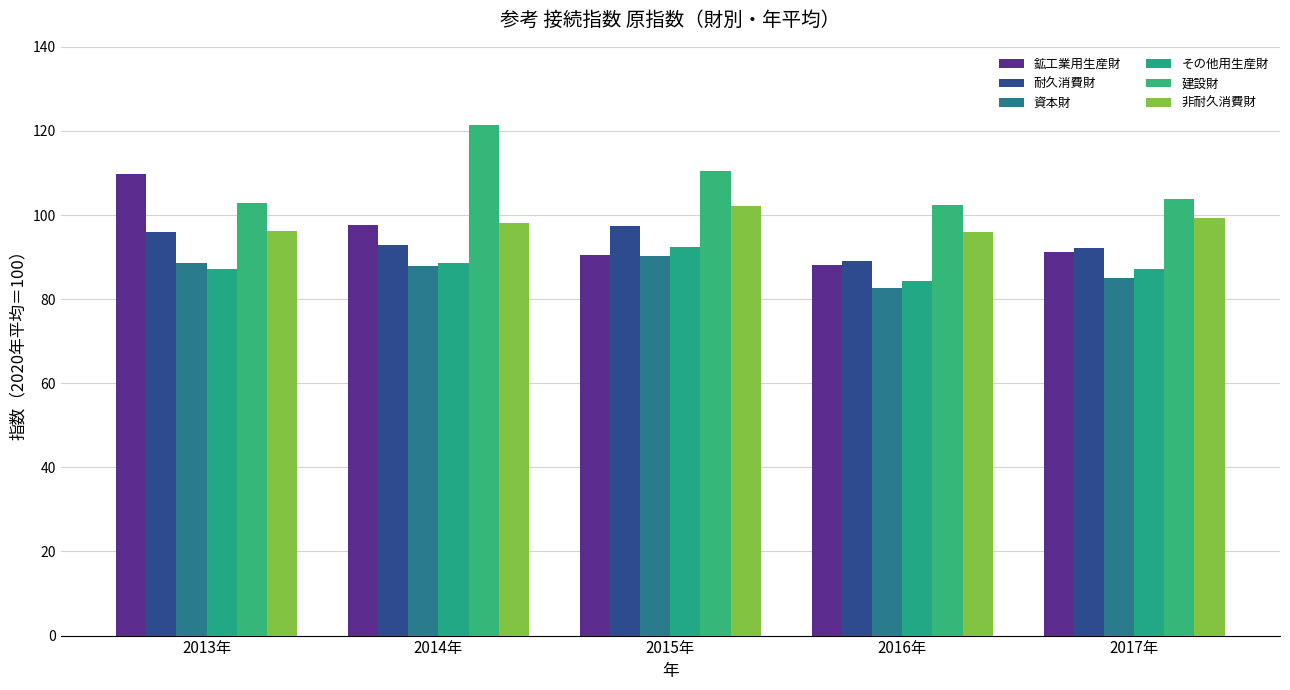

What is the maximum value for その他用生産財?

92.4